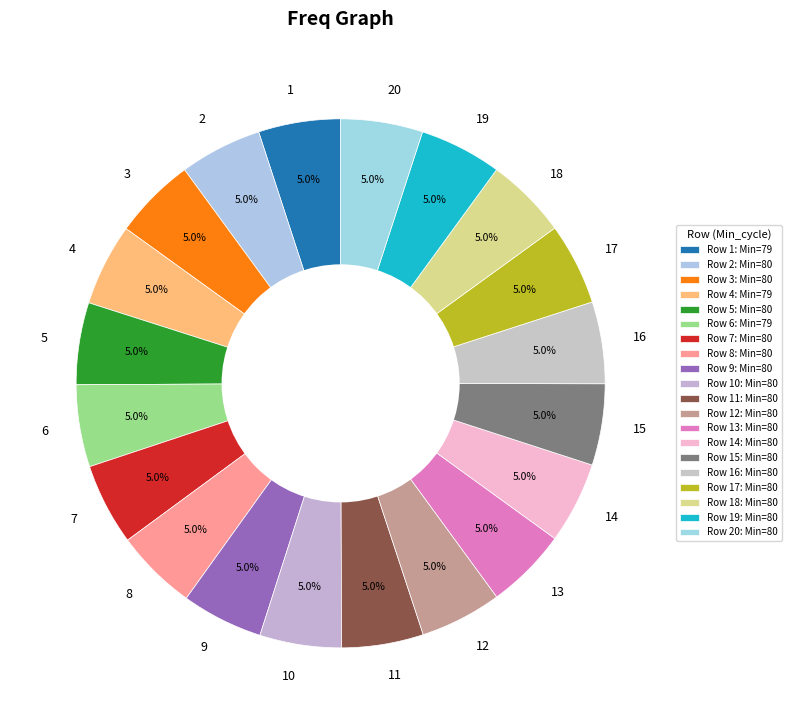

What is the total percentage of 11 and 5?

10.0%